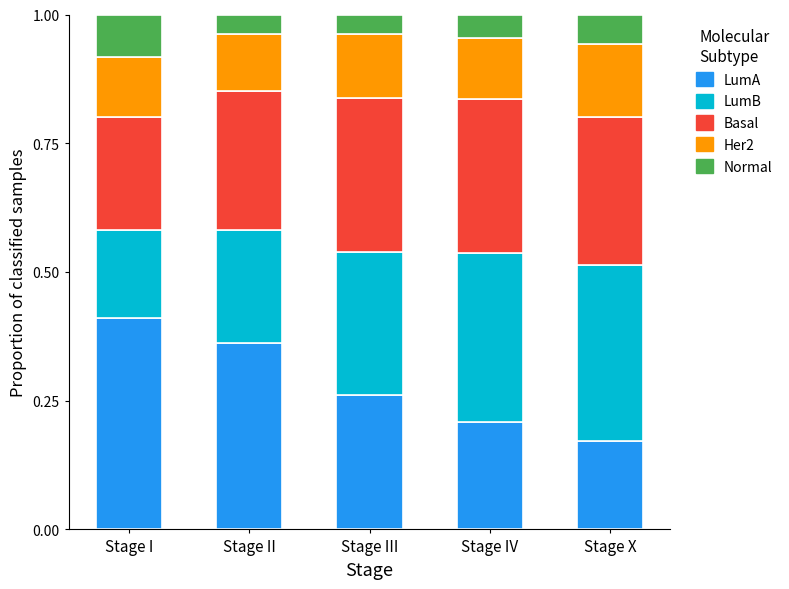

Is it true that LumA equals 0.2 at Stage I?

False